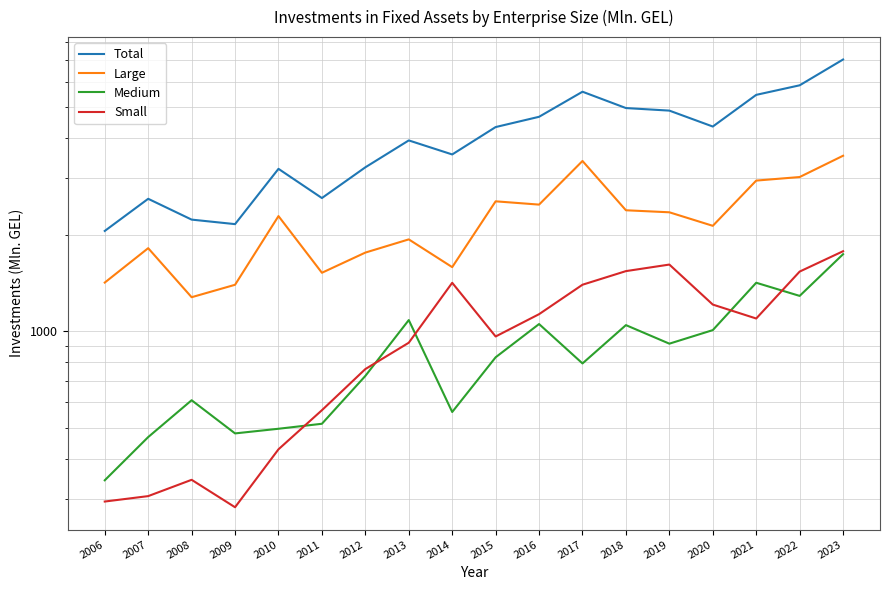

Between 2014 and 2017, which series saw the biggest shift?

Total